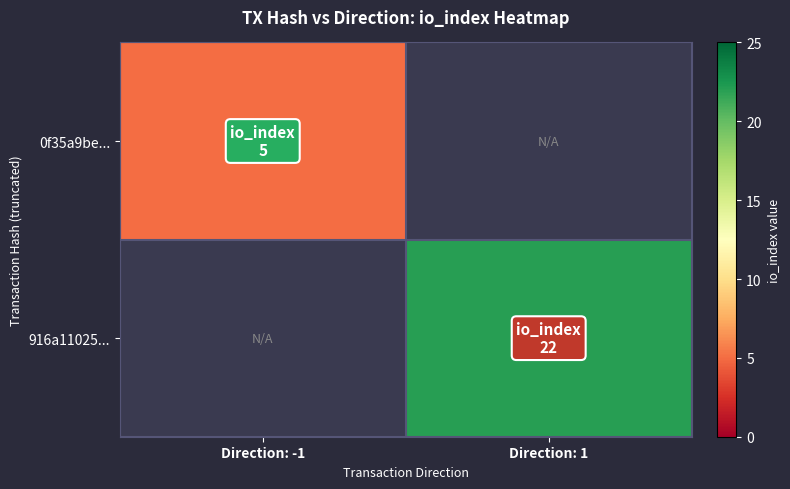

How many positive values does the 0f35a9be... series have?

1